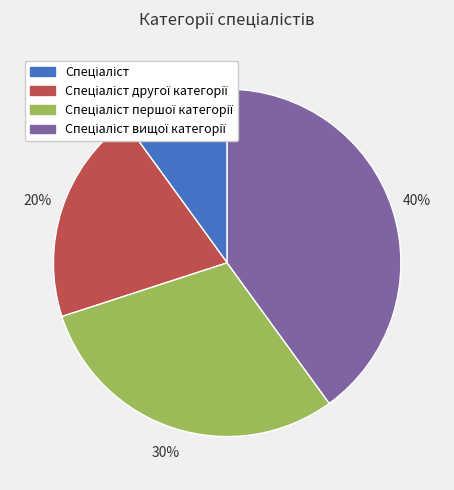

To the nearest percent, what is the difference between the largest and smallest slice percentages?

30%